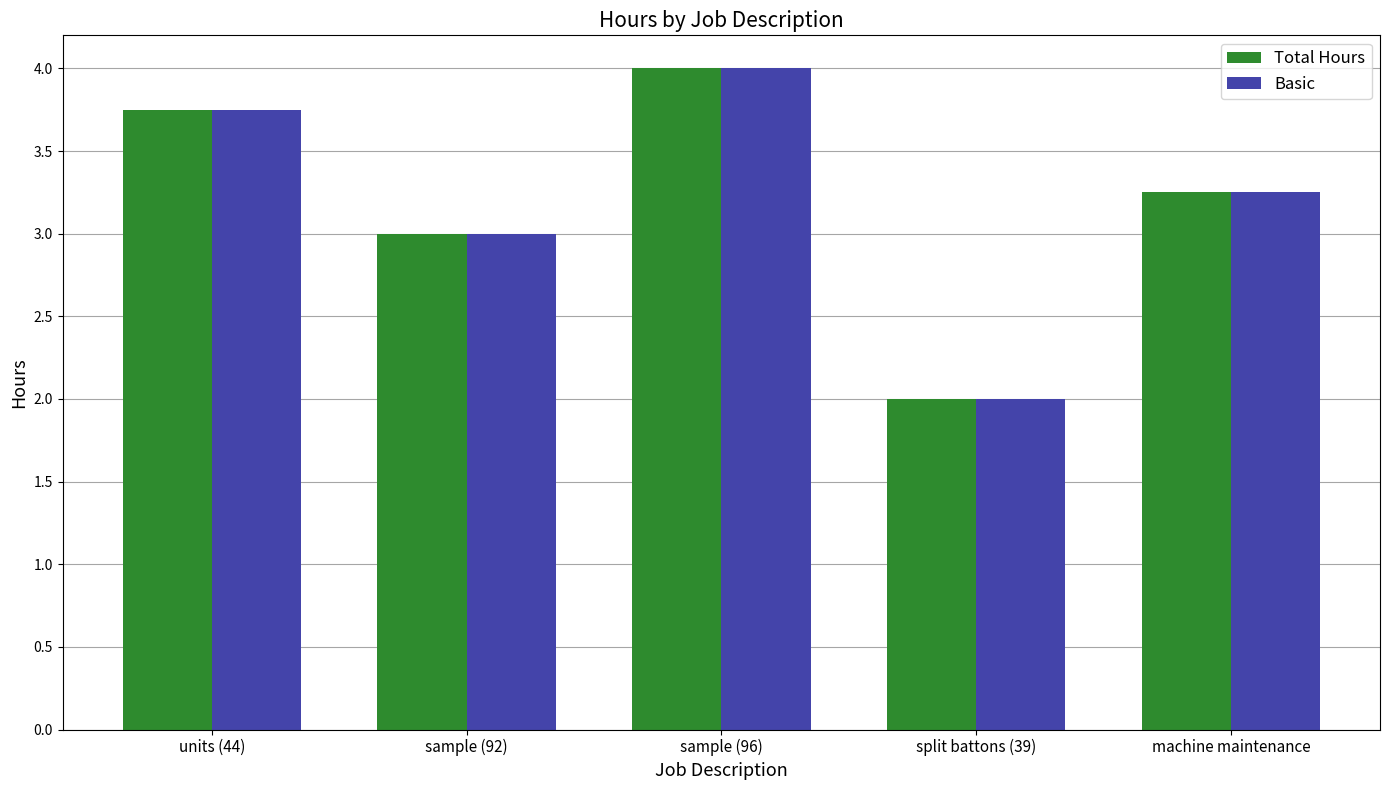

What is the difference between the maximum and minimum values in the Total Hours series?

2.0